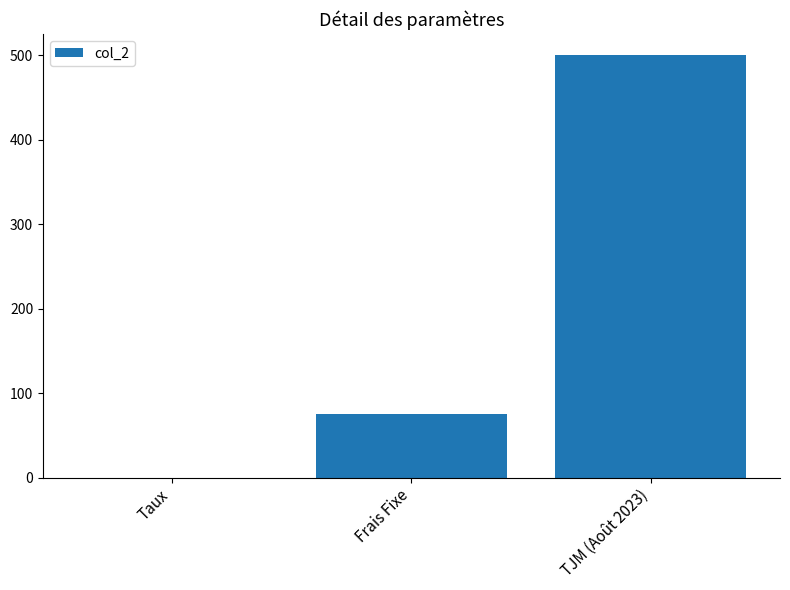

What is the change in value from Frais Fixe to TJM (Août 2023)?

+425.0